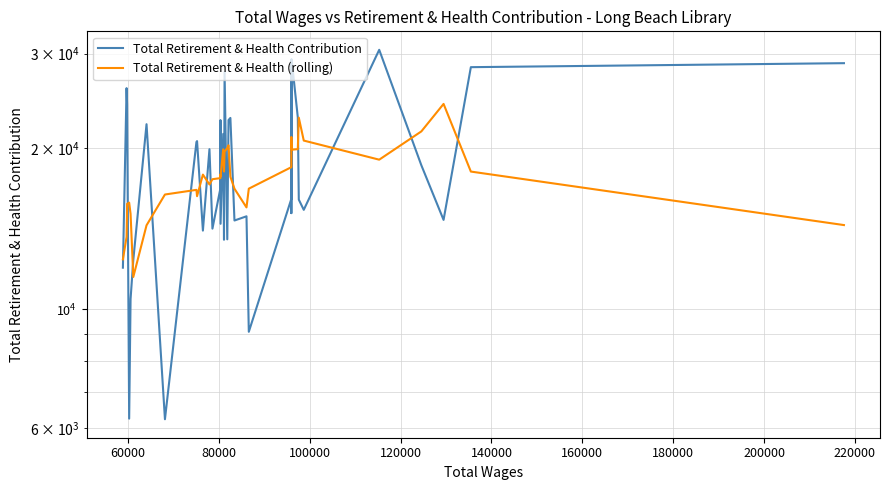

Is the value of Total Retirement & Health Contribution at 34 greater than the value of Total Retirement & Health (rolling) at 24?

No